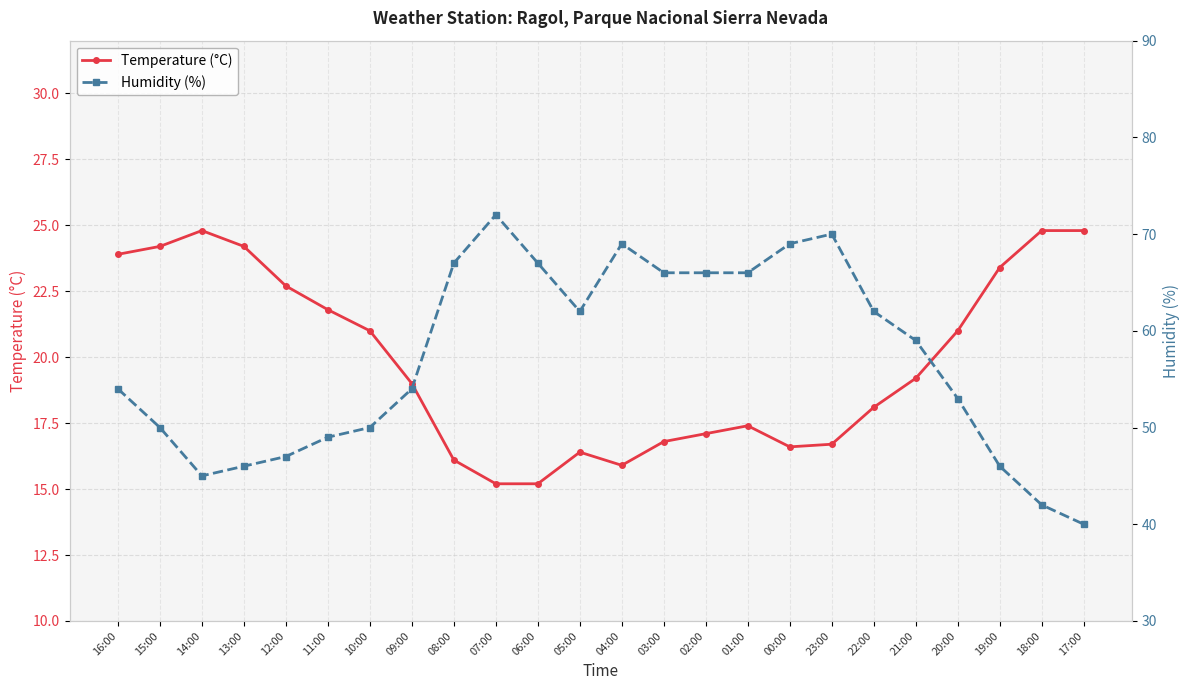

The Humidity (%) series shows 46.0 at 19:00. True or false?

True